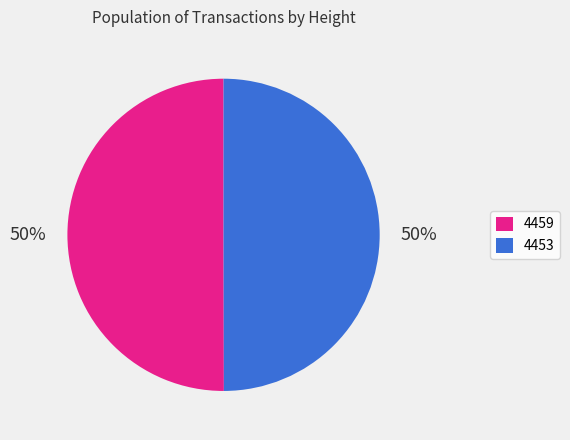

How many segments does this pie chart have?

2